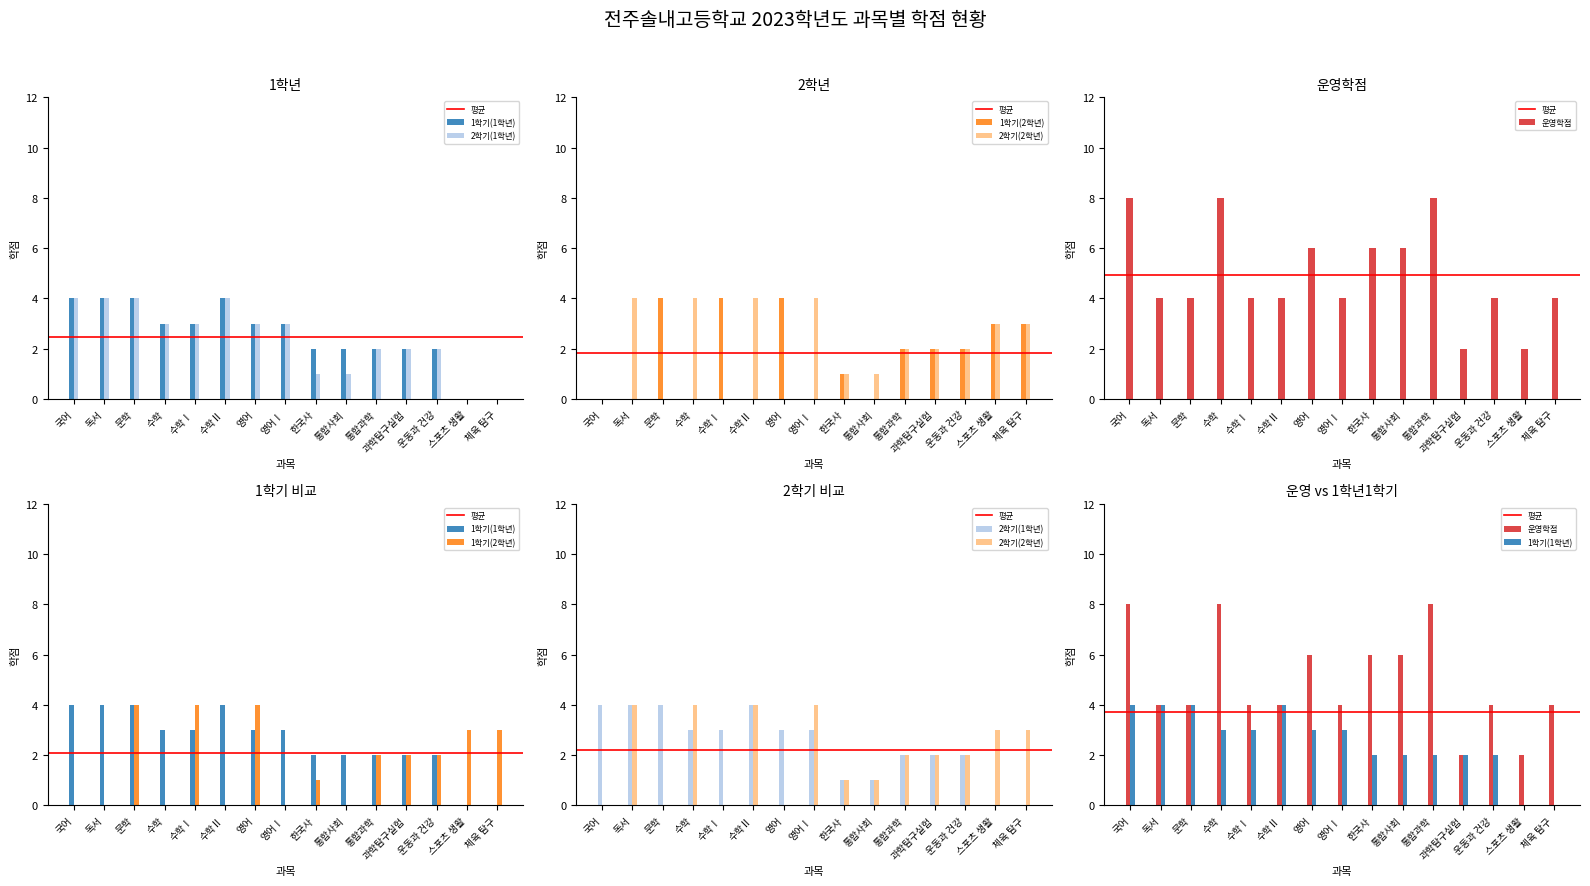

Which has a higher value, 국어 or 통합과학?

국어